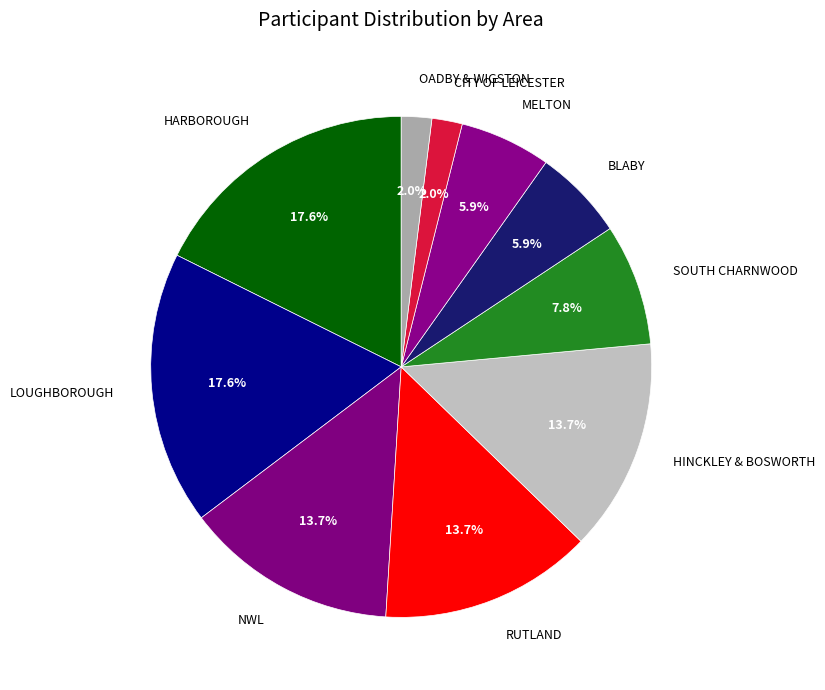

How many slices are in this pie chart?

10